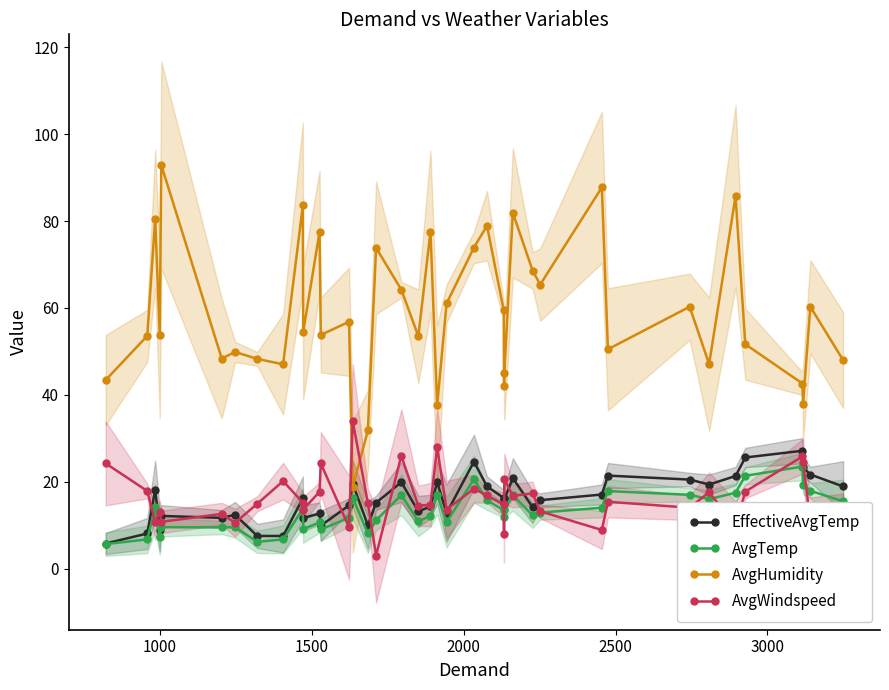

What is the highest value of the AvgTemp series?

23.5